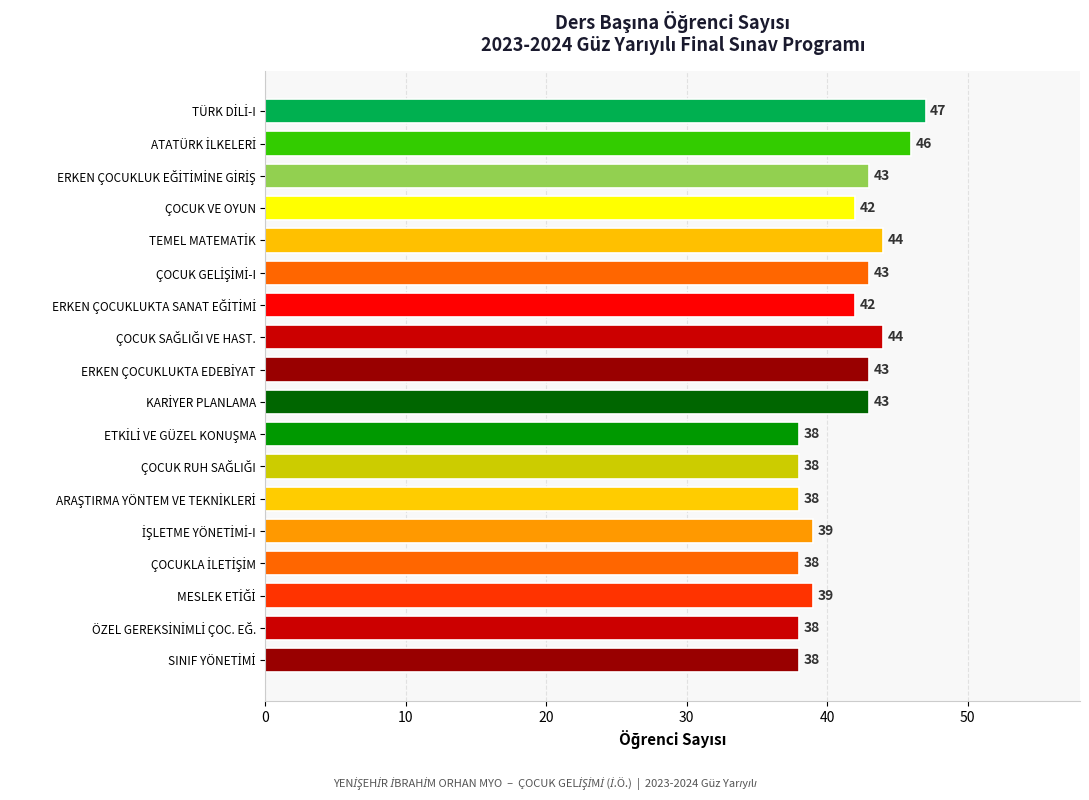

Is it true that the value at ÇOCUK VE OYUN is 64?

False